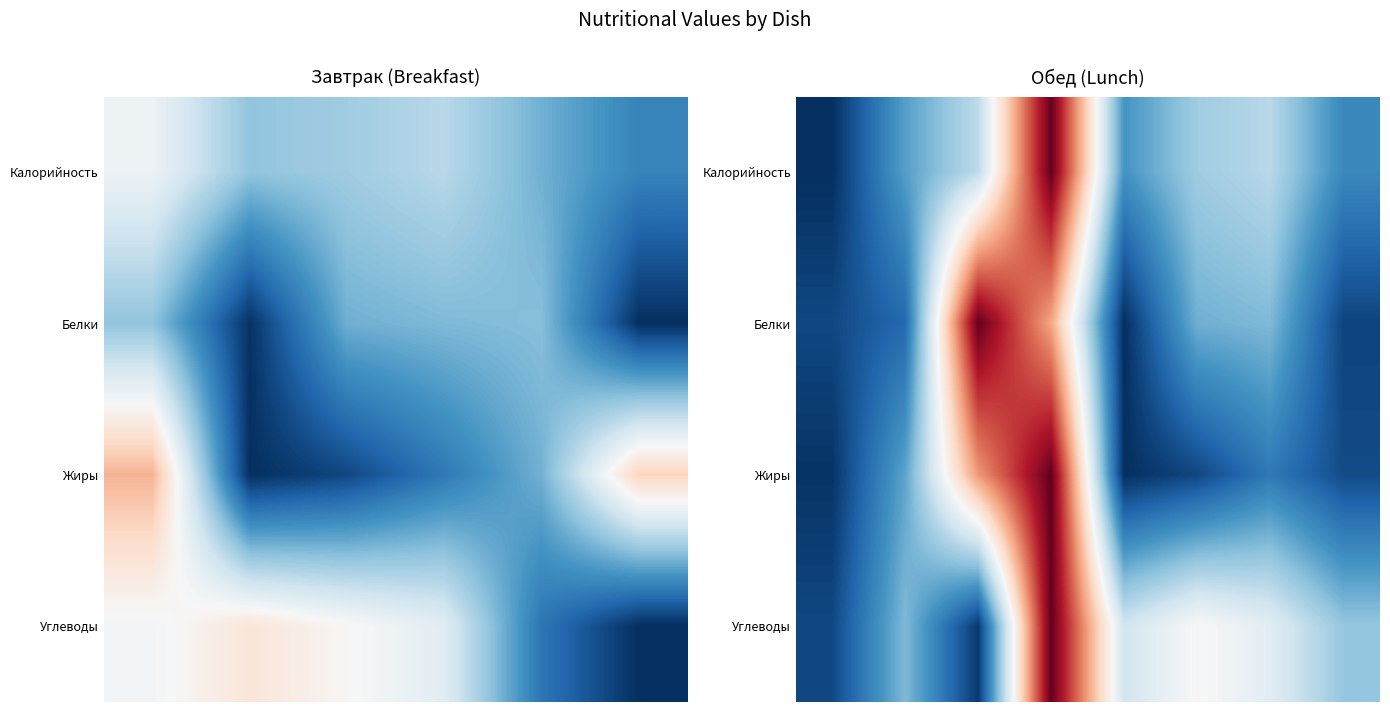

Rank the series by their maximum value, from lowest to highest.

Калорийность, Белки, Жиры, Углеводы